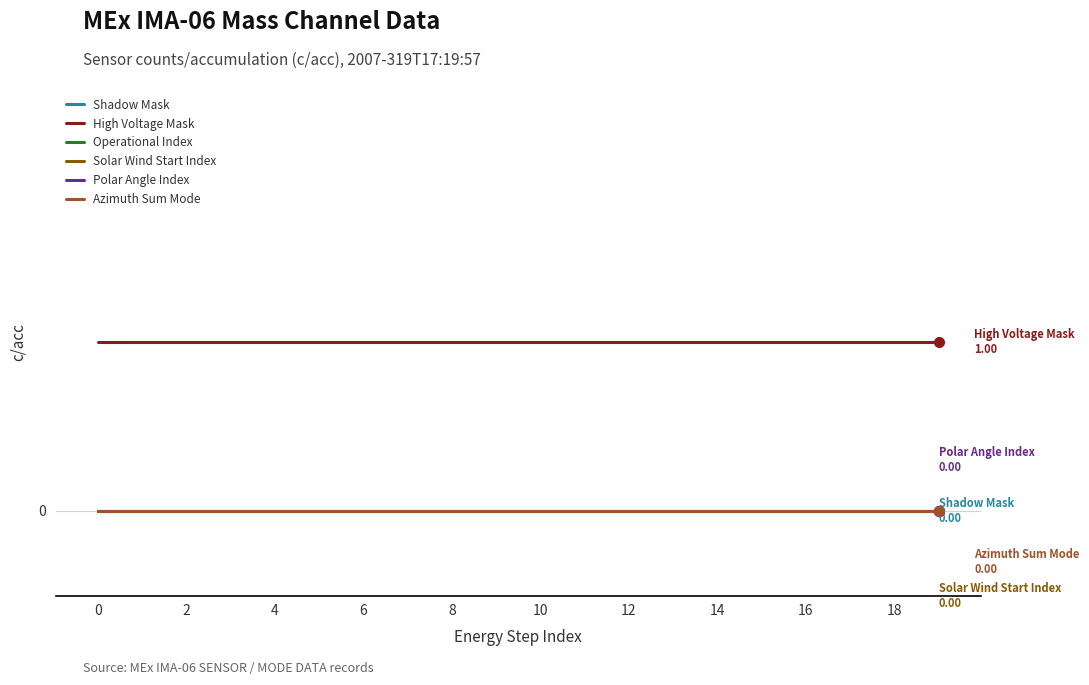

Reading left to right, list all the values displayed in this chart.

Shadow Mask: 0	0	0	0	0	0	0	0	0	0	0	0	0	0	0	0	0	0	0	0
High Voltage Mask: 1	1	1	1	1	1	1	1	1	1	1	1	1	1	1	1	1	1	1	1
Operational Index: 24	24	24	24	24	24	24	24	24	24	24	24	24	24	24	24	24	24	24	24
Solar Wind Start Index: 0	0	0	0	0	0	0	0	0	0	0	0	0	0	0	0	0	0	0	0
Polar Angle Index: 0	0	0	0	0	0	0	0	0	0	0	0	0	0	0	0	0	0	0	0
Azimuth Sum Mode: 0	0	0	0	0	0	0	0	0	0	0	0	0	0	0	0	0	0	0	0